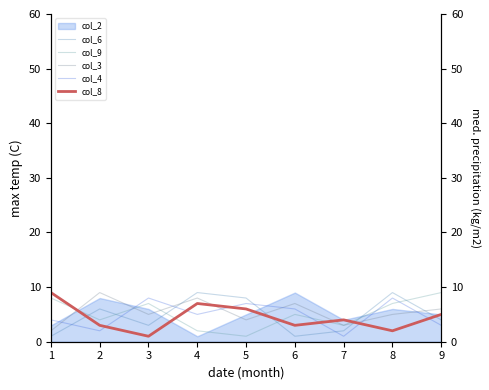

True or false: col_6 and col_9 intersect in this chart.

True